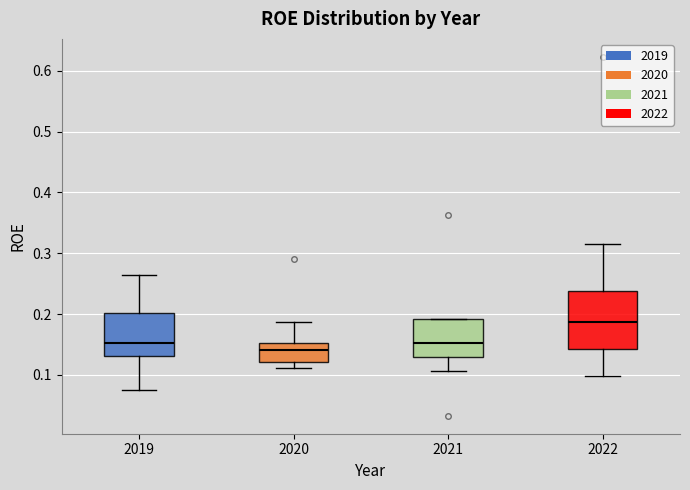

Where does the median line of the box at x = 2021 sit on the y-axis? The values are not printed on the chart, so give them approximately, as read against the axis.

0.15